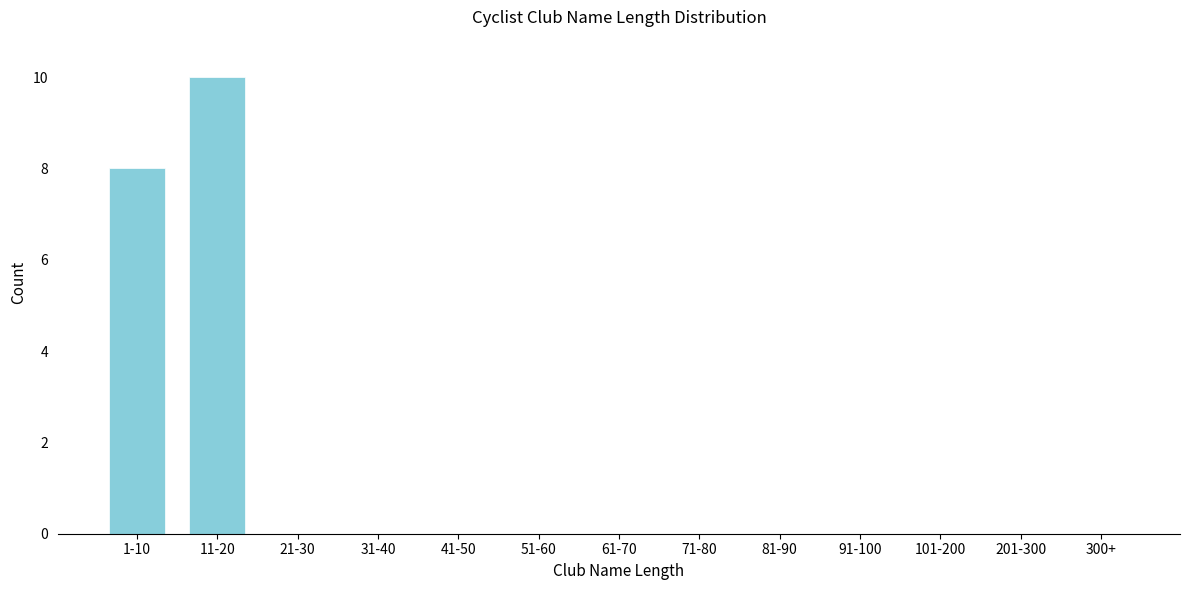

Reading left to right, list all the values displayed in this chart.

1-10=8	11-20=10	21-30=0	31-40=0	41-50=0	51-60=0	61-70=0	71-80=0	81-90=0	91-100=0	101-200=0	201-300=0	300+=0